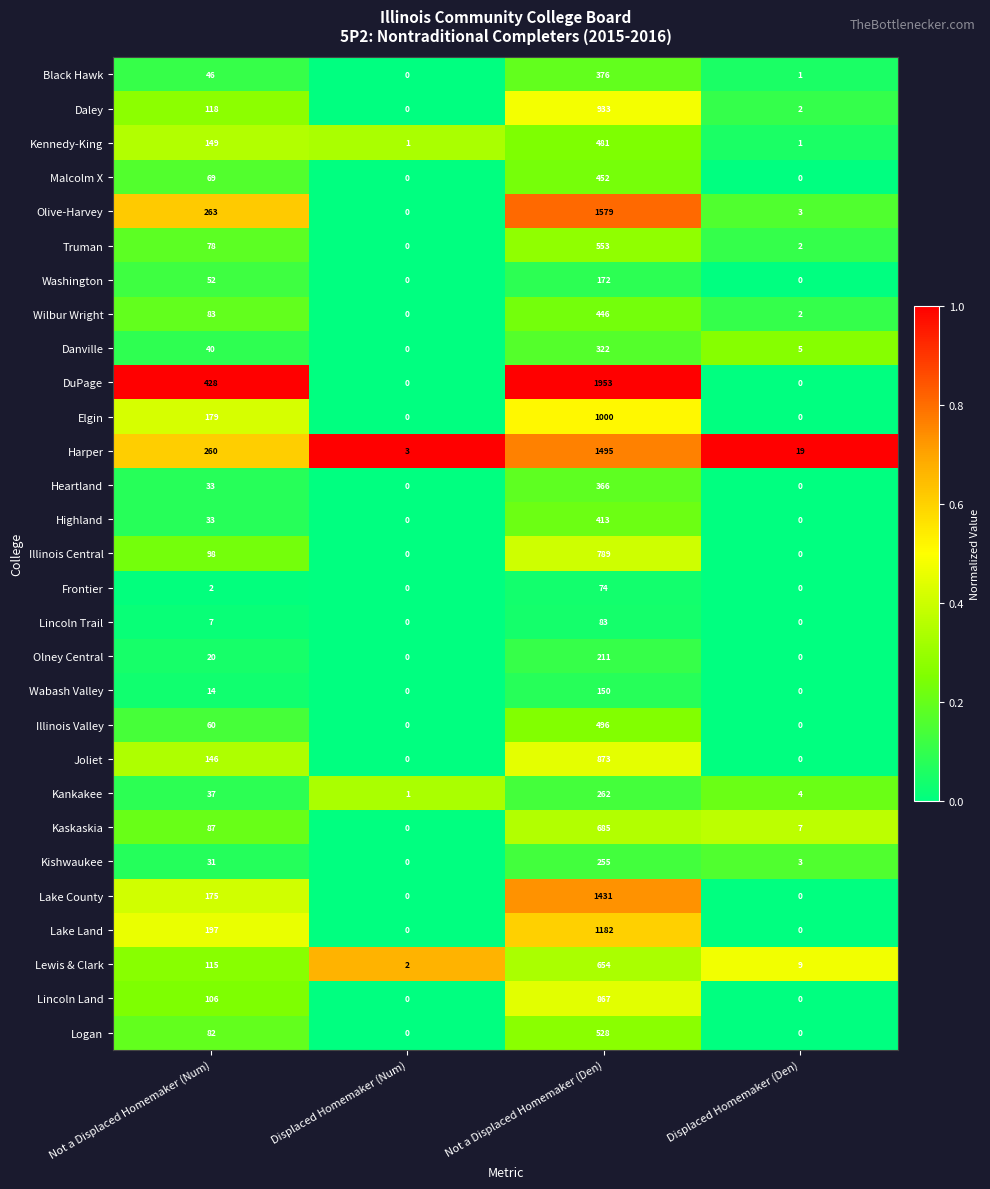

True or false: Logan has a value of 39 at Not a Displaced Homemaker (Num).

False